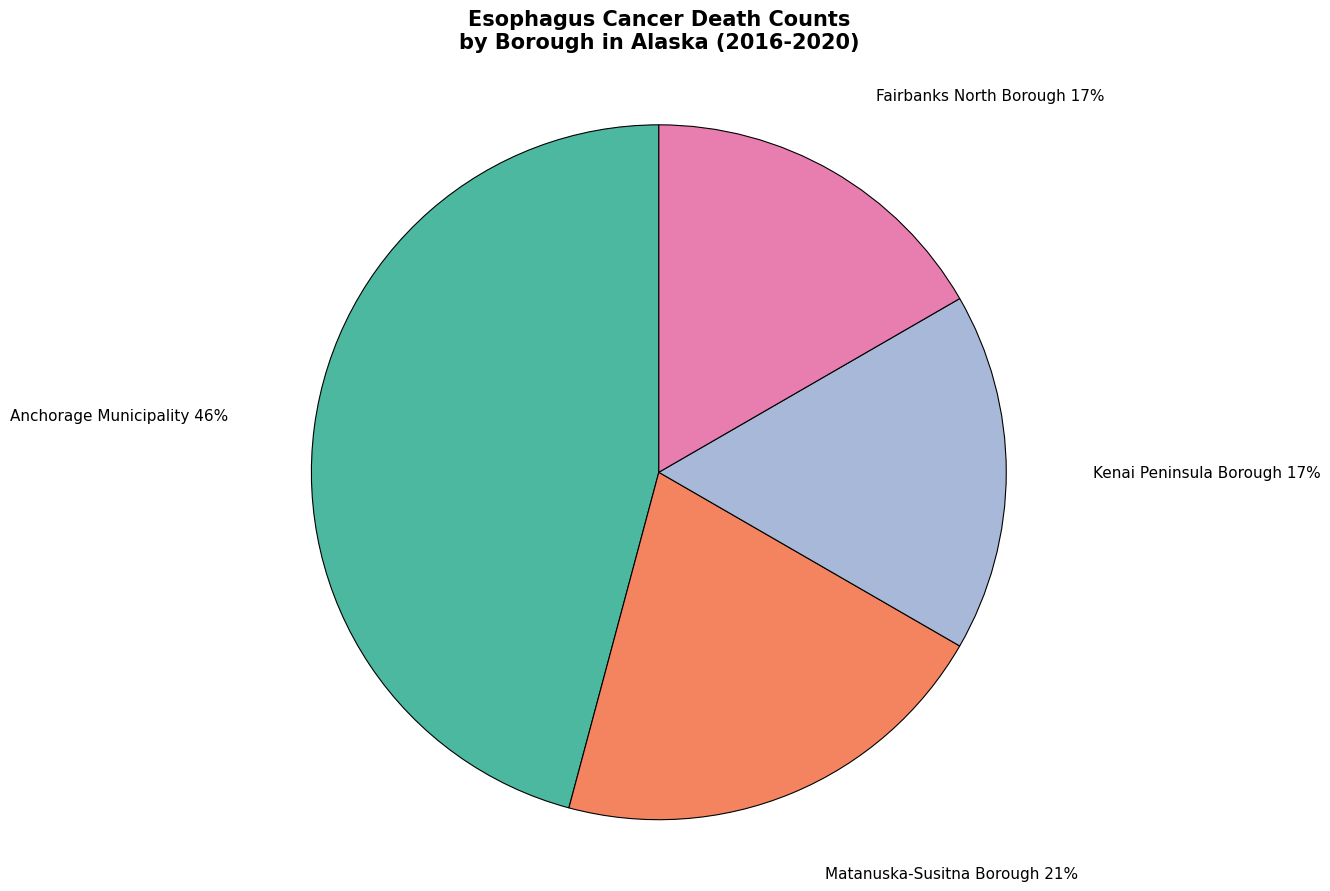

Is there any slice that represents more than half of the pie?

No